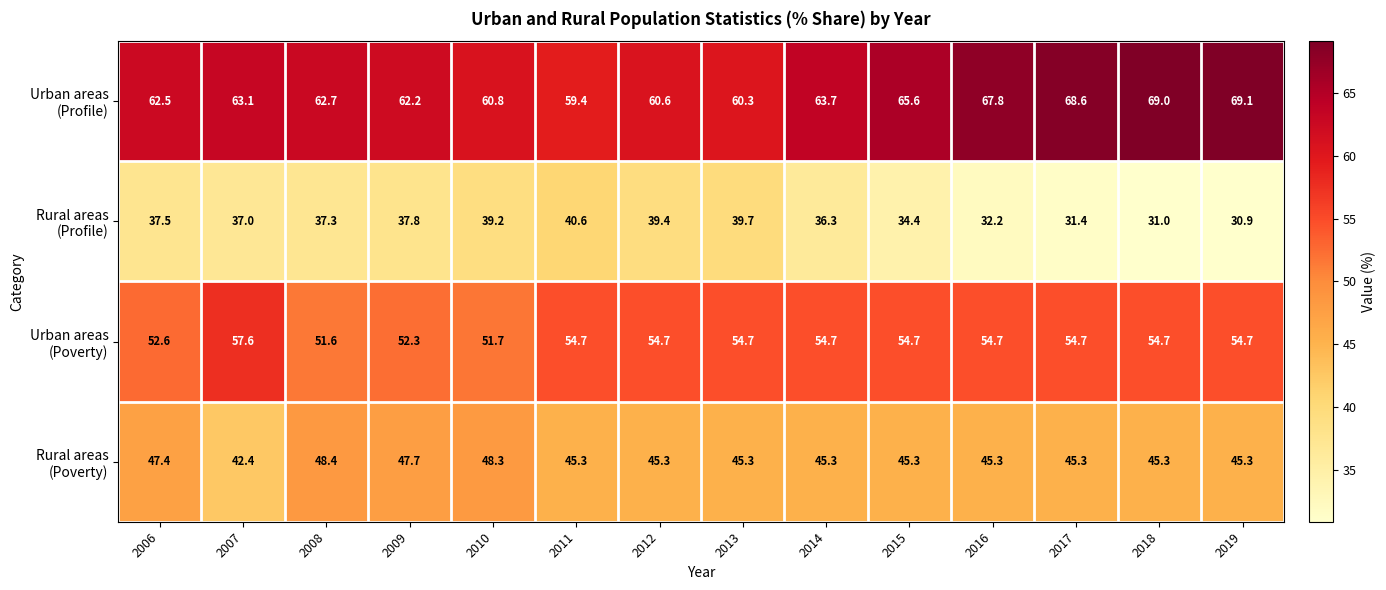

What is the difference between the highest and lowest values at 2006?

25.0